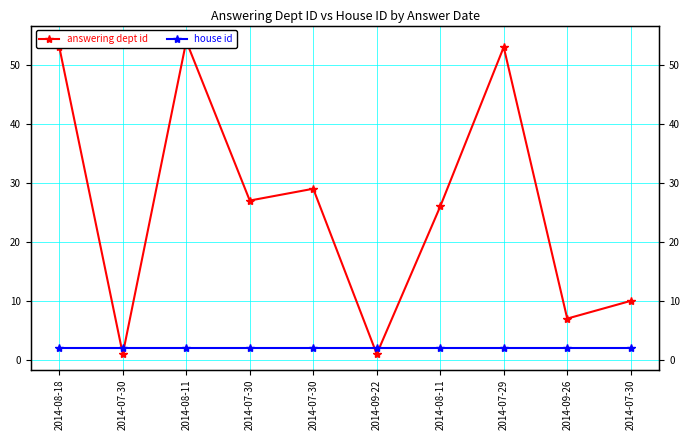

How many categories are shown in the chart?

10